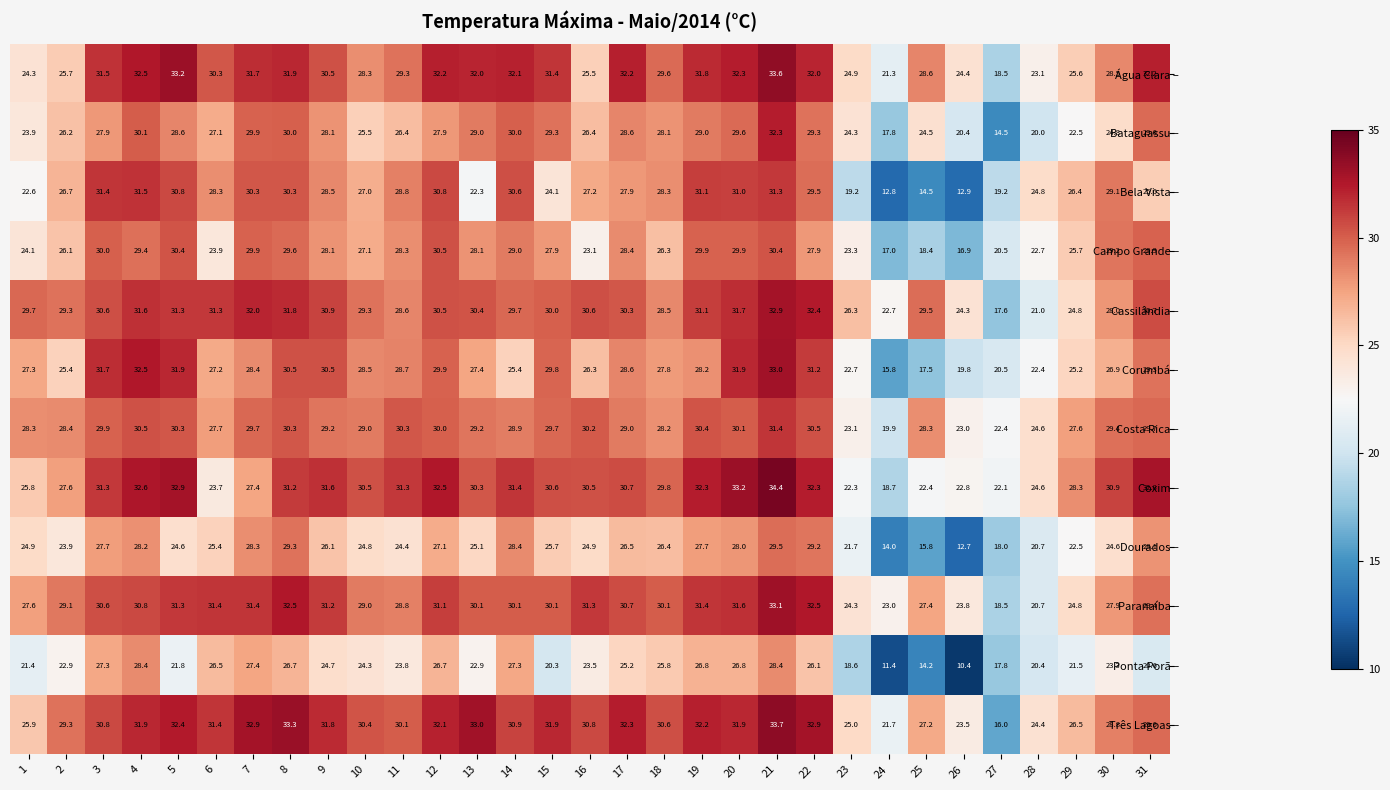

At which category is the sum across all series the highest?

21